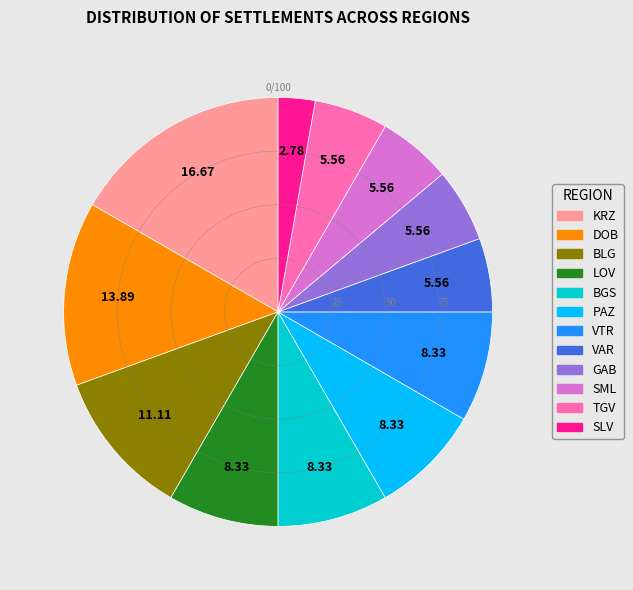

Is there a majority slice in this chart?

No